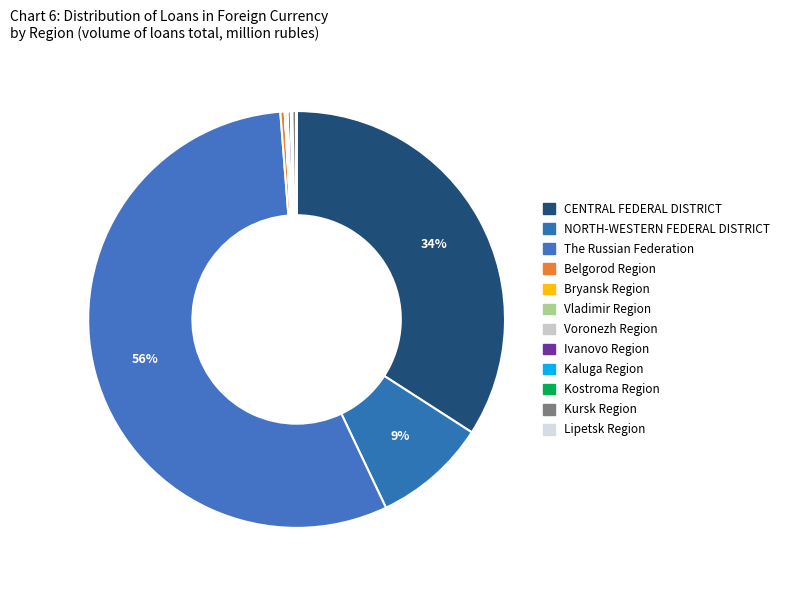

How many slices are in this pie chart?

12